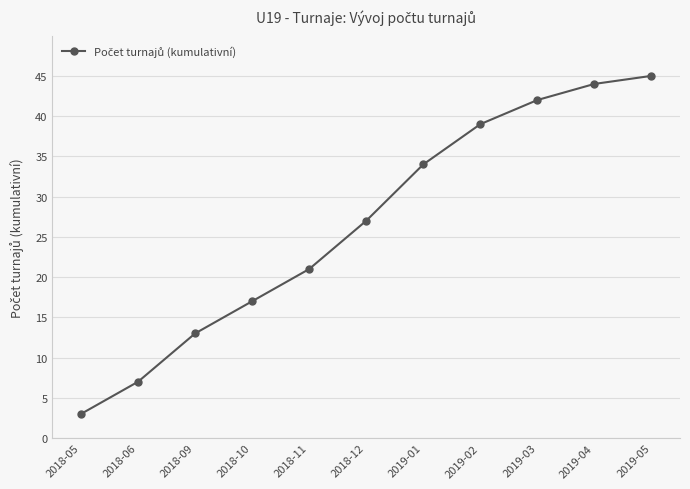

Read the value at 2019-02.

39